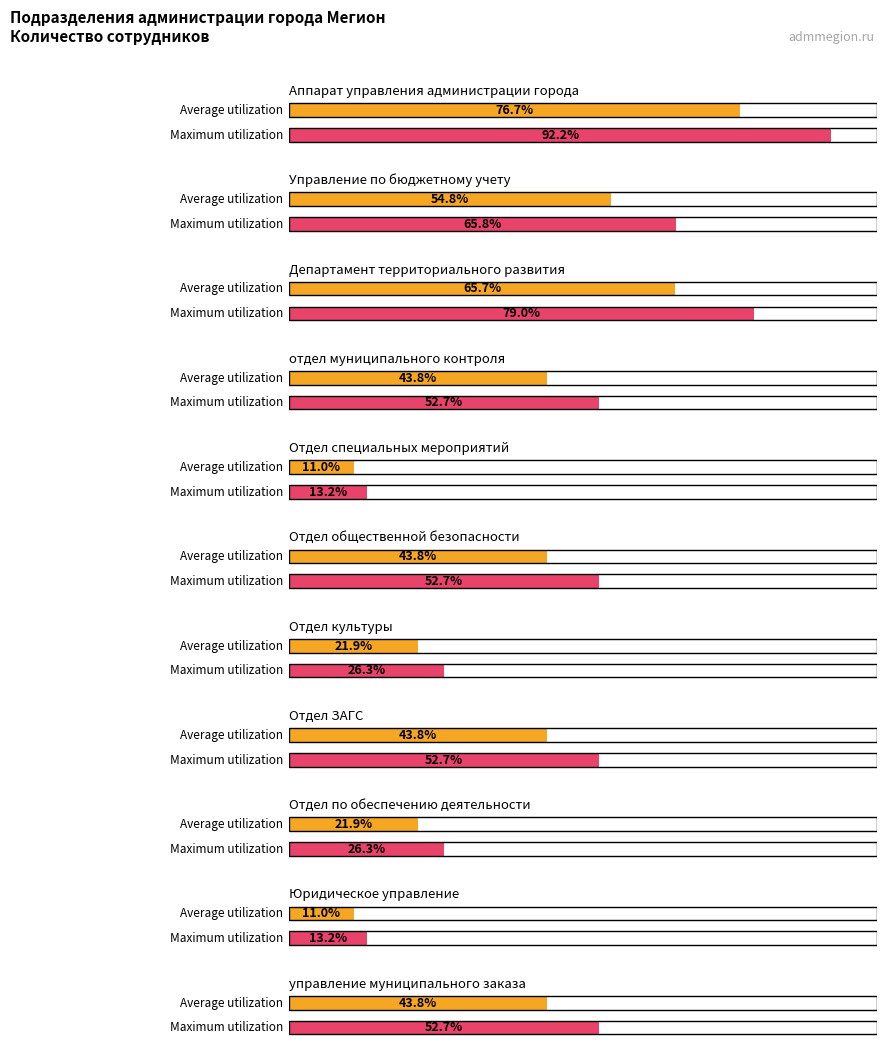

Rank the categories by value from lowest to highest.

Отдел специальных мероприятий, Юридическое управление, Отдел культуры, Отдел по обеспечению деятельности, отдел муниципального контроля, Отдел общественной безопасности, Отдел ЗАГС, управление муниципального заказа, Управление по бюджетному учету, Департамент территориального развития, Аппарат управления администрации города